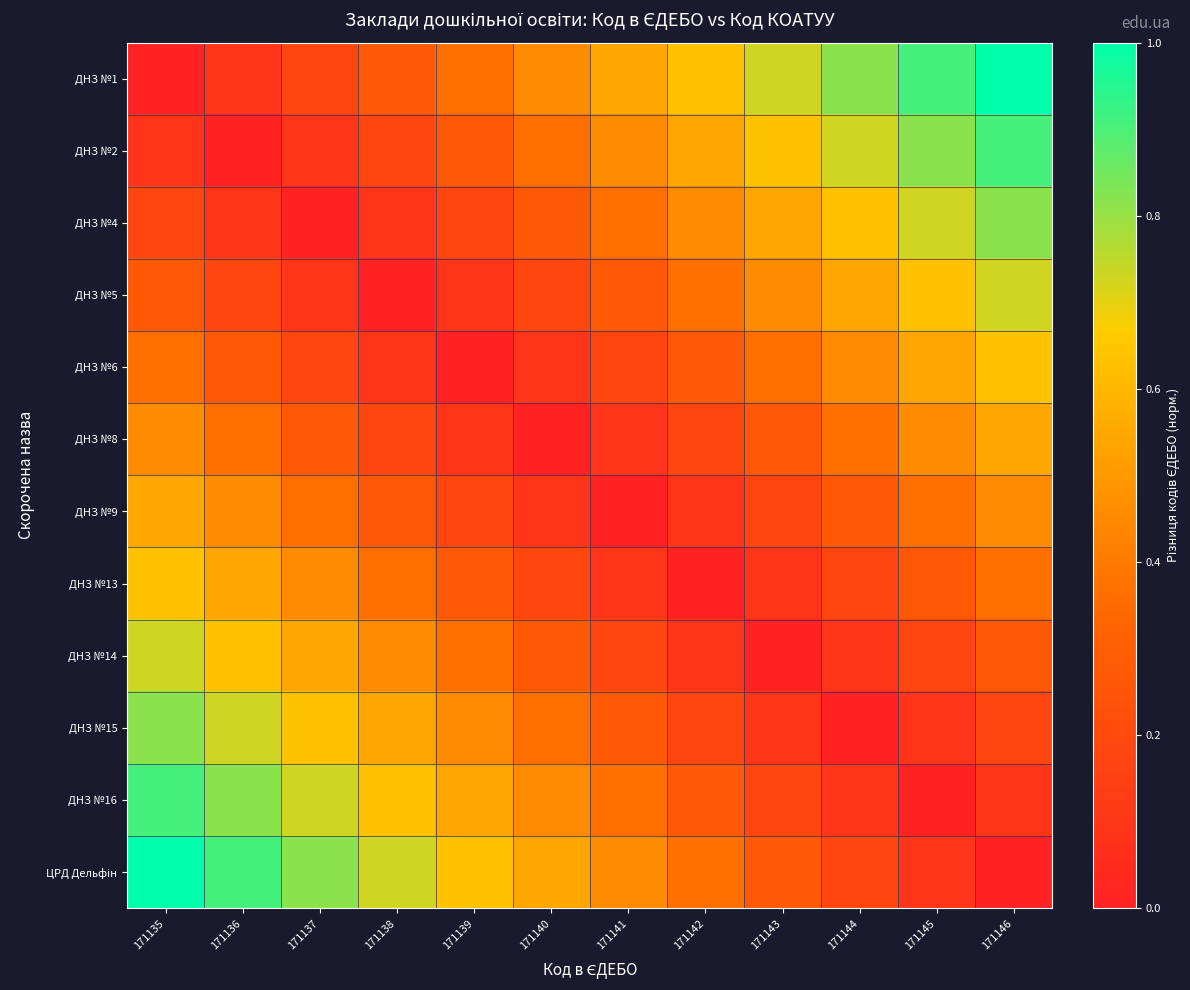

Which series has the largest range (max minus min)?

ДНЗ №1